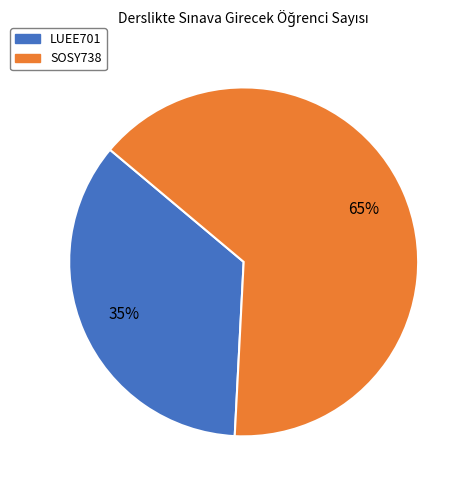

How many segments does this pie chart have?

2